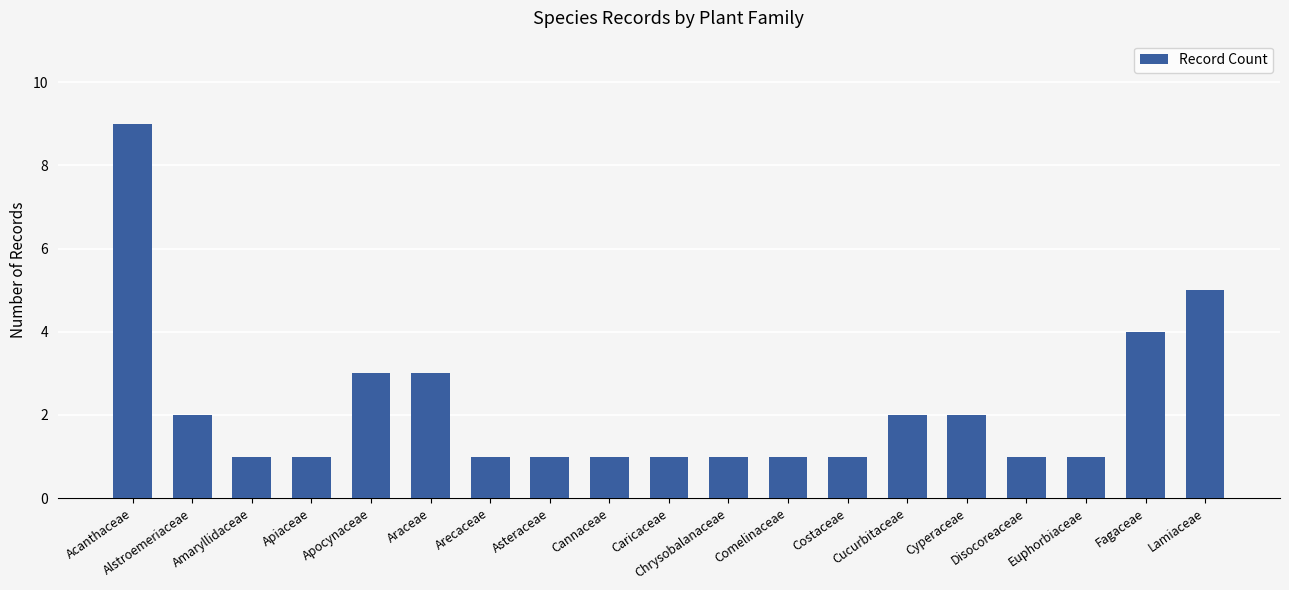

What is the value of the 6th bar from the left?

3